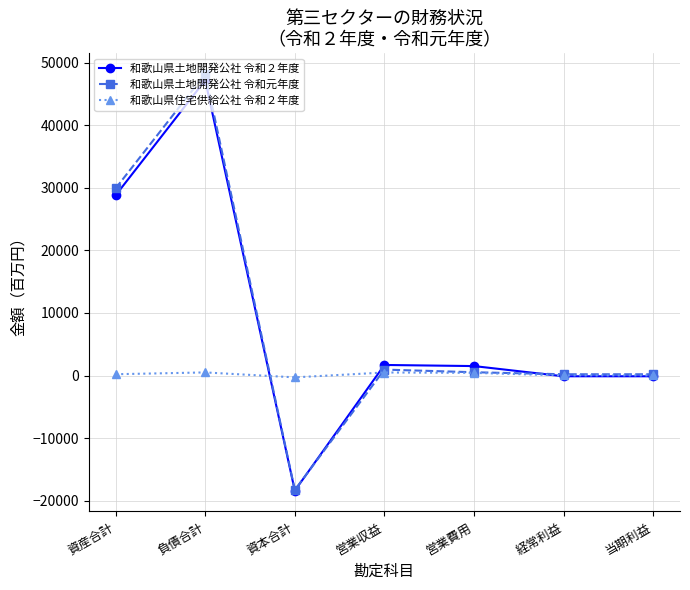

What is the label of the 6th point from the left?

経常利益